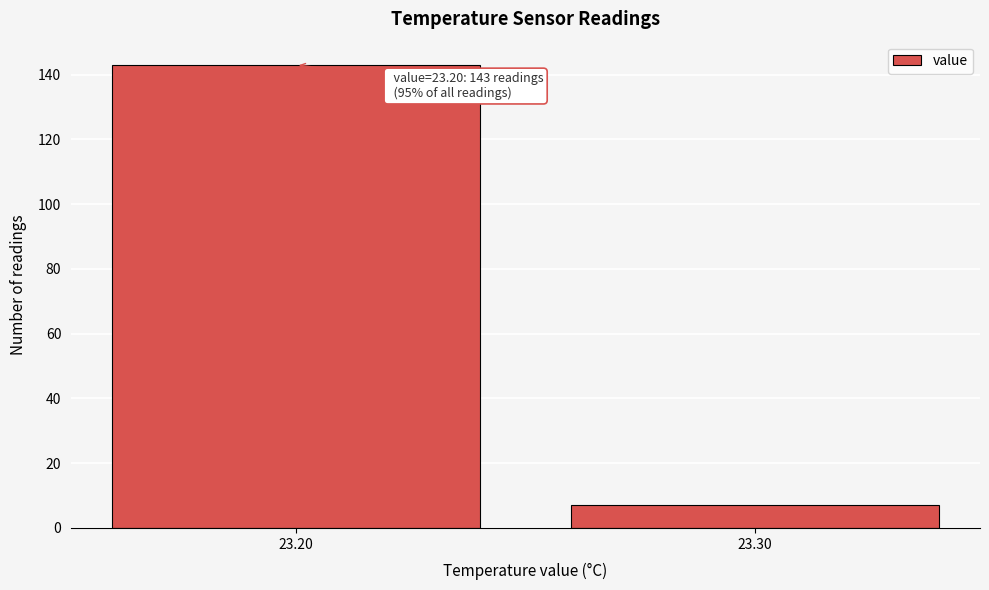

Reading left to right, extract all data points from this chart.

23.20=143	23.30=7